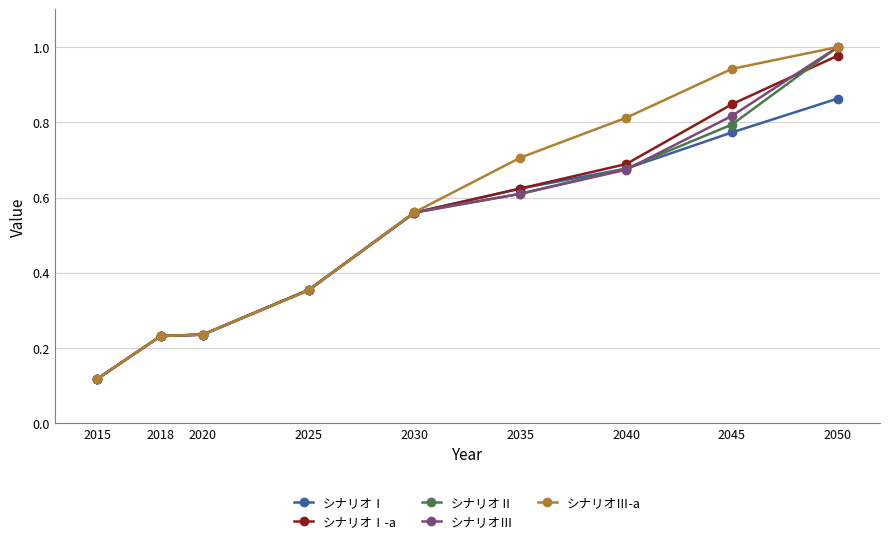

What is the total value across all series at 2035?

3.2